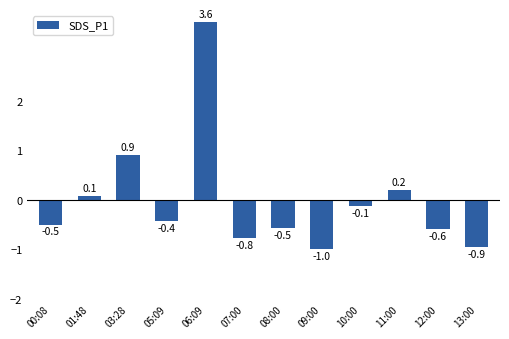

What is the difference between the values at 12:00 and 07:00?

0.2